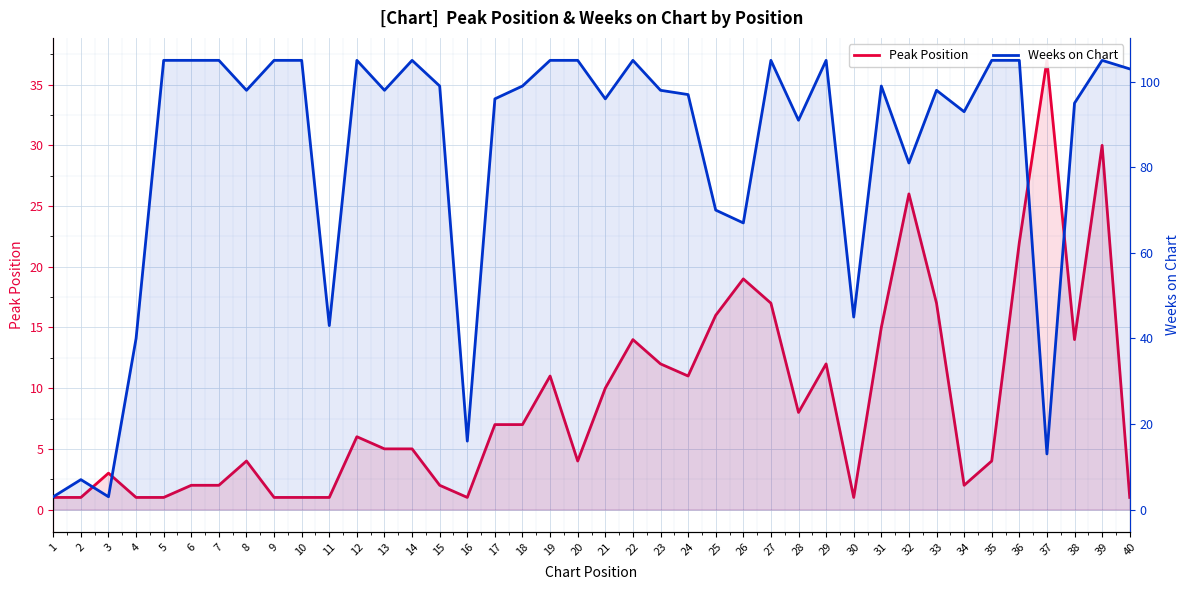

At which category is the sum across all series the highest?

39